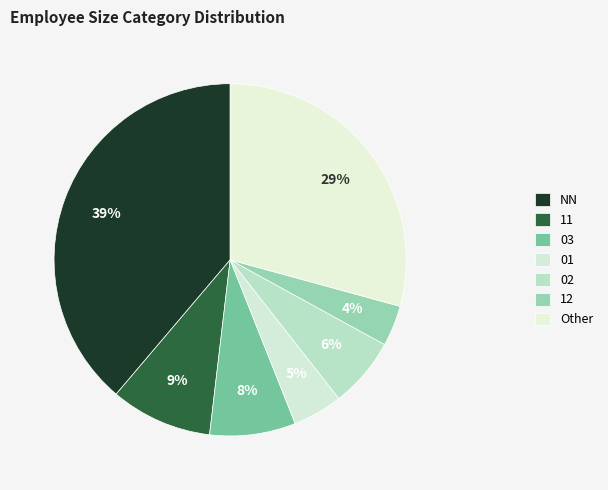

The 12 slice represents 4% of the pie. True or false?

True